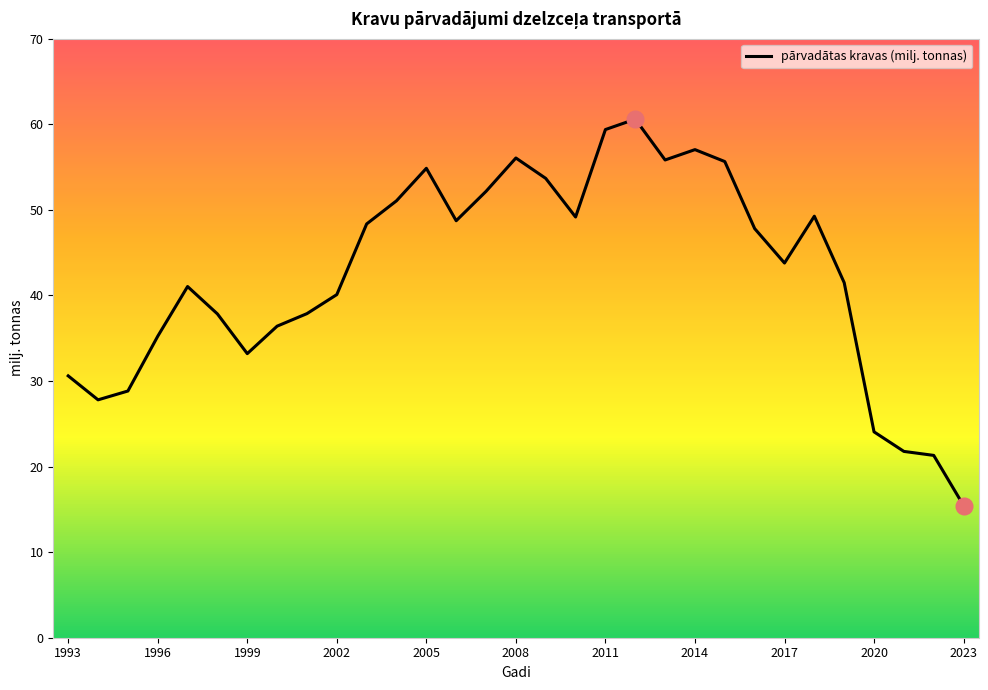

What is the greatest value displayed?

60.6